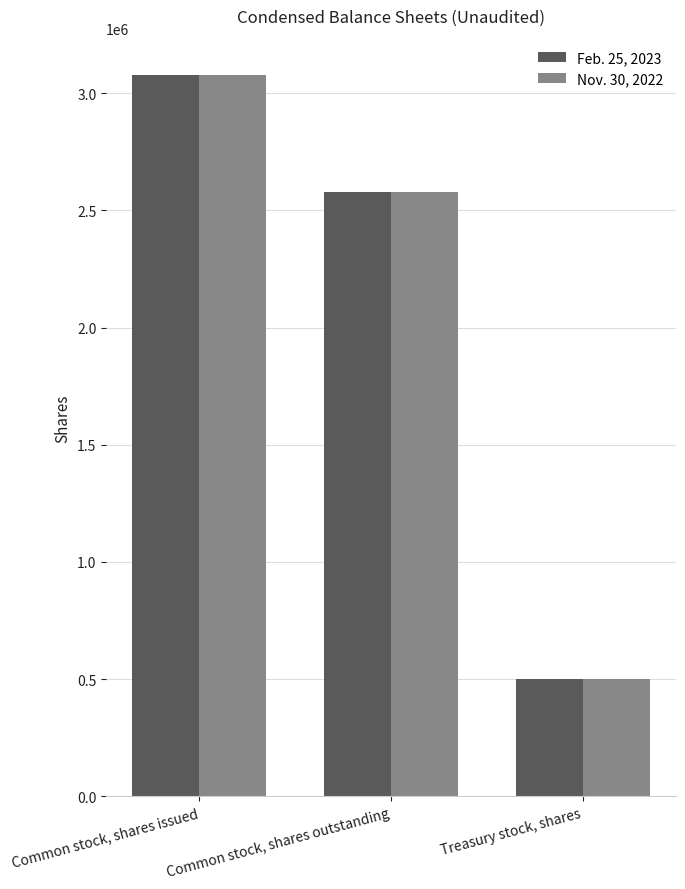

Where is Nov. 30, 2022 nearest to the value 1789157?

Common stock, shares outstanding